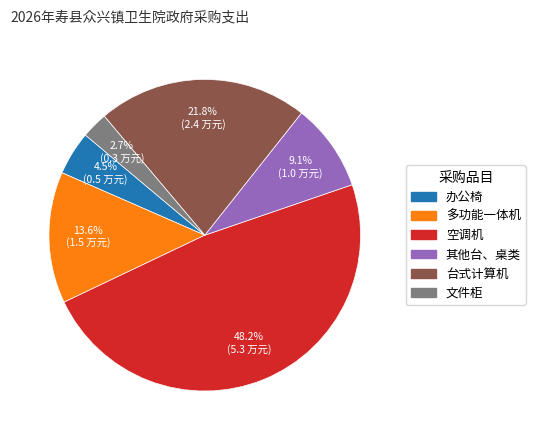

What is the smallest slice in the pie chart?

文件柜